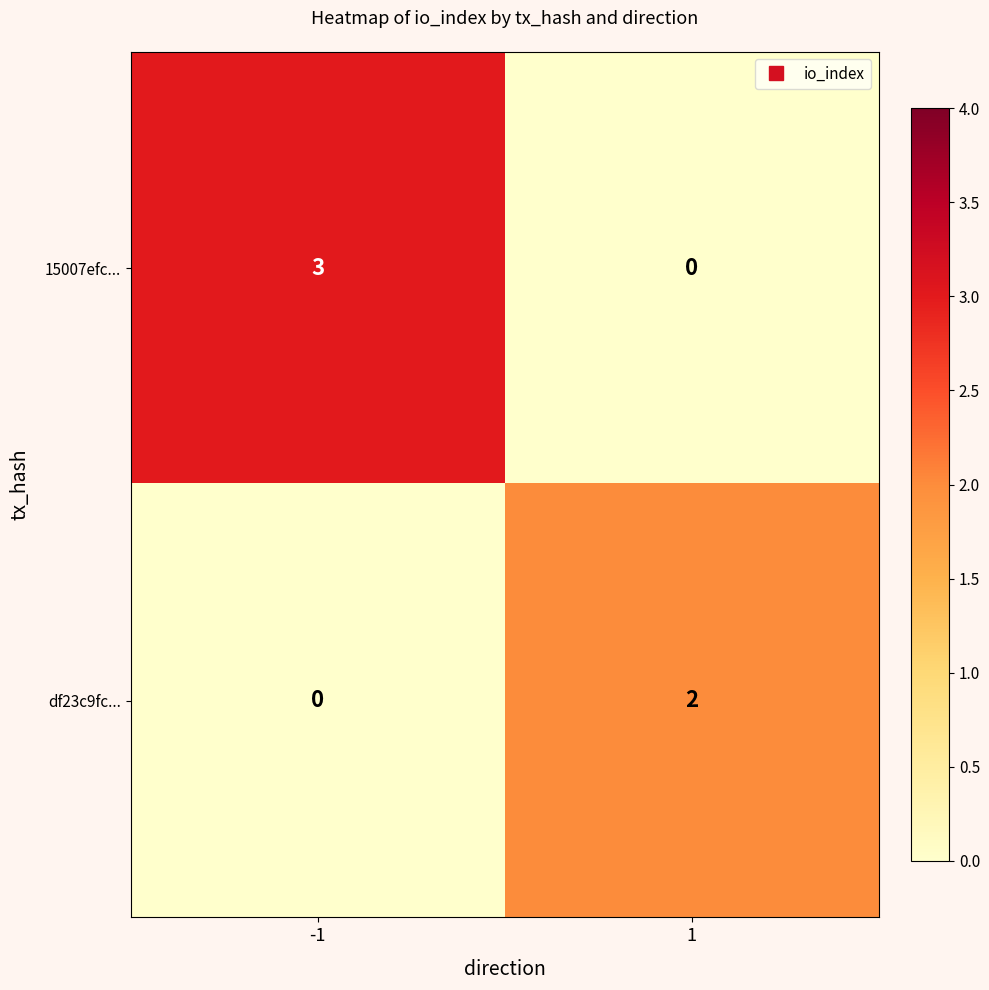

Between -1 and 1, which series saw the biggest shift?

15007efc...